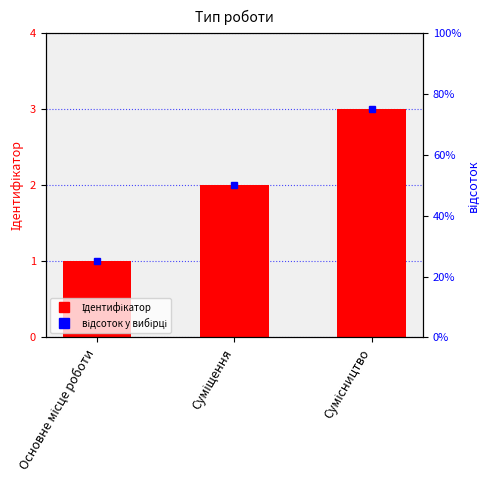

Reading right to left, transcribe all the data shown in this chart.

Сумісництво=3	Суміщення=2	Основне місце роботи=1